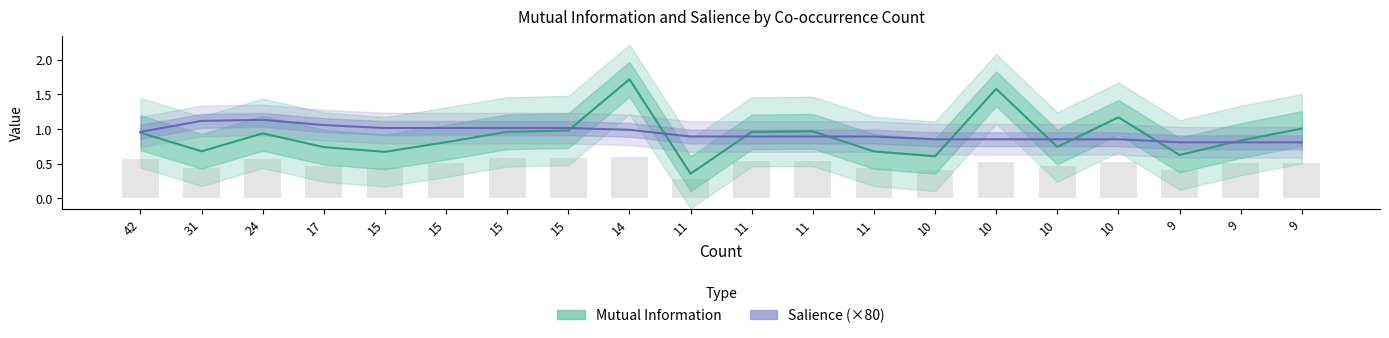

Which series has the largest range (max minus min)?

Mutual Information